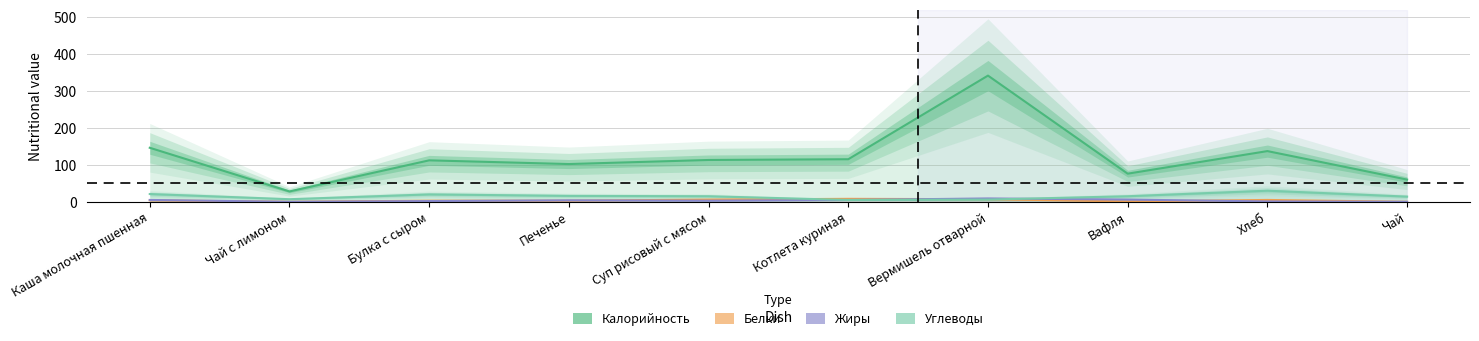

Reading left to right, transcribe all the data shown in this chart.

Калорийность: 146	28	112	102	113	115	341	76	137	60
Белки: 4	0	3	3	6	8	7	1	5	0
Жиры: 5	0	2	4	3	5	9	6	1	0
Углеводы: 21	7	20	16	15	5	6	15	30	14